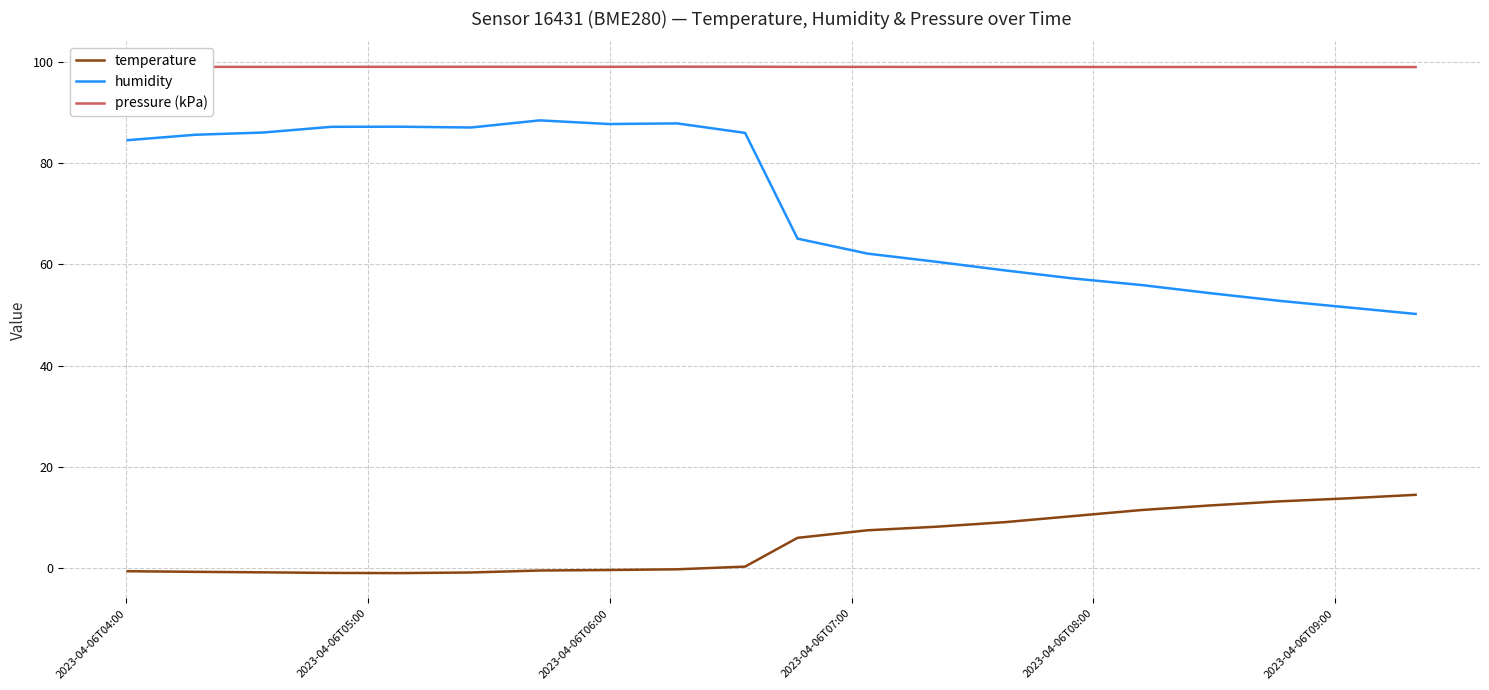

Which series has the largest total across all categories?

pressure (kPa)